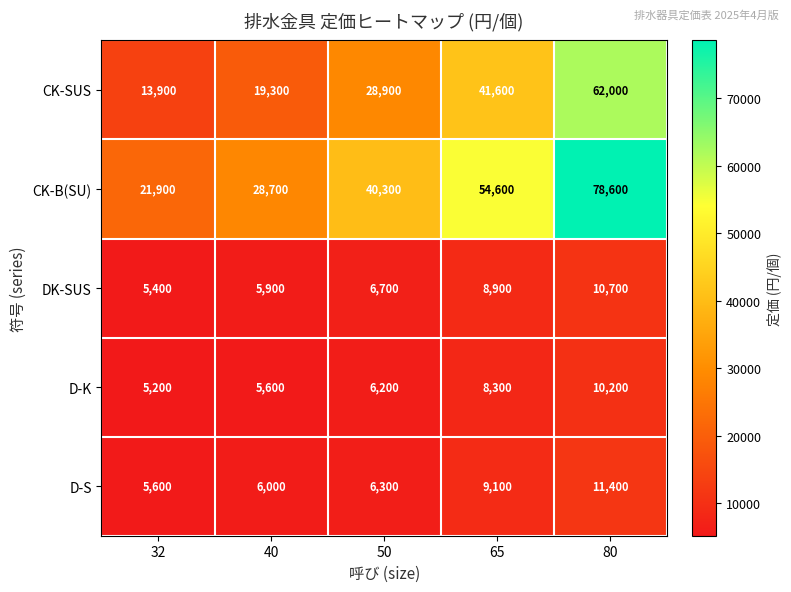

Which category has the lowest value in the DK-SUS series?

32